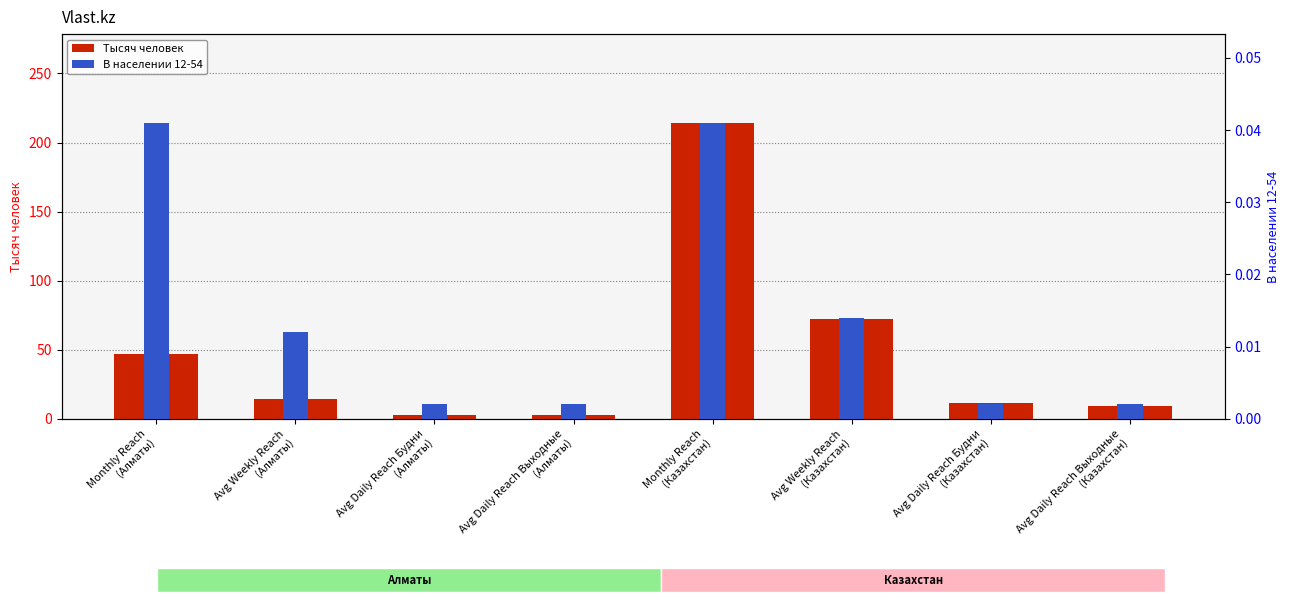

Reading right to left, what are all the values shown in this chart?

Тысяч человек: 9.4	11.5	72.1	214.2	2.7	2.9	14.4	46.7
В населении 12-54: 0.0	0.0	0.0	0.0	0.0	0.0	0.0	0.0